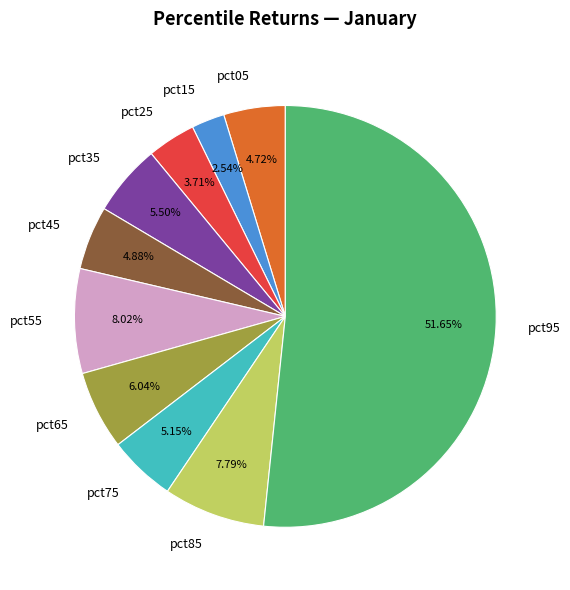

Which slice is the largest?

pct95